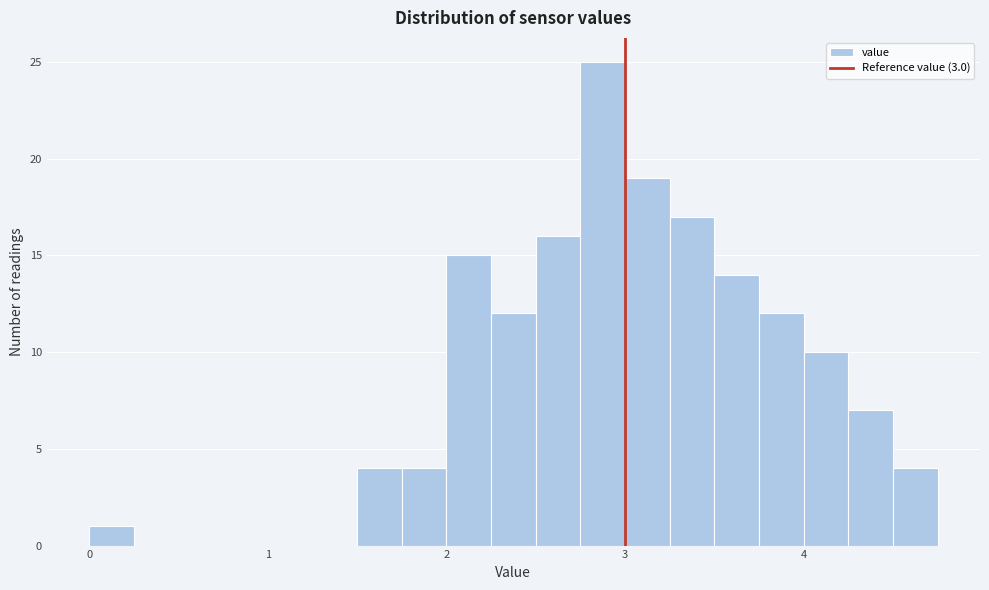

Read against the x-axis, roughly where is the centre of the tallest bar?

2.9